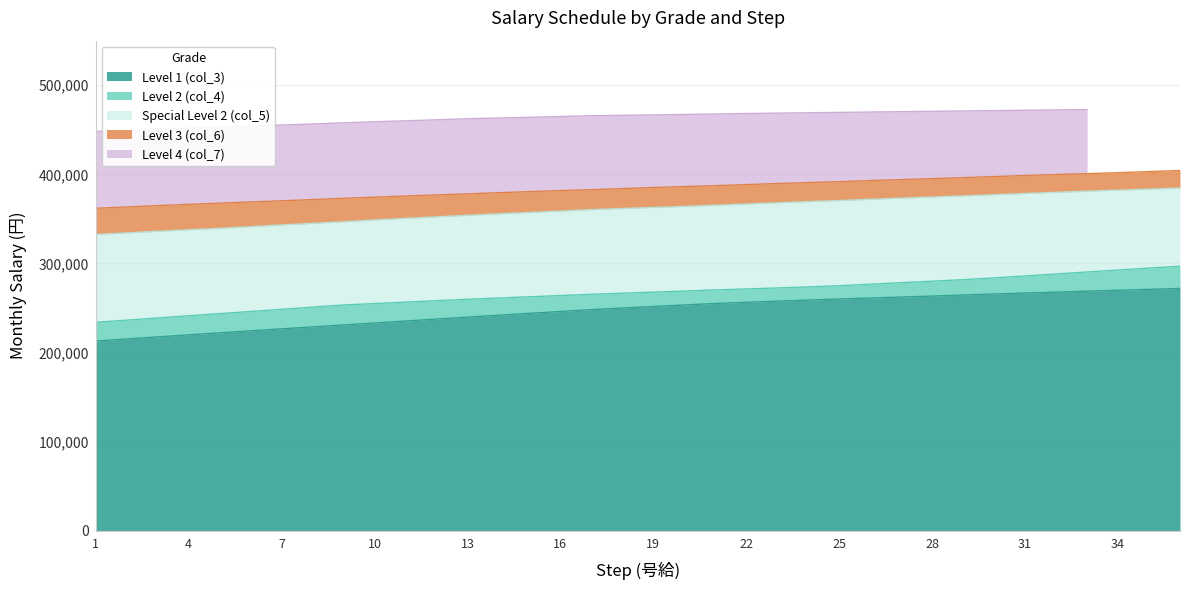

What is the lowest value of the Level 1 (col_3) series?

212900